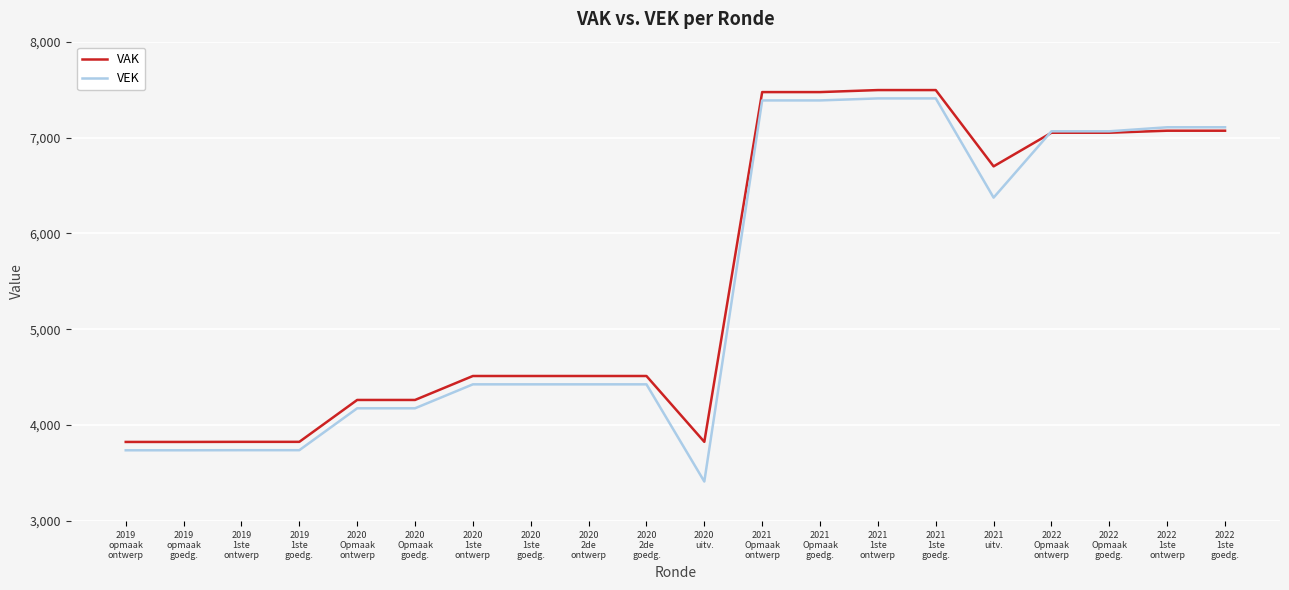

Is it true that VAK equals 10978 at 2021
Opmaak
goedg.?

False